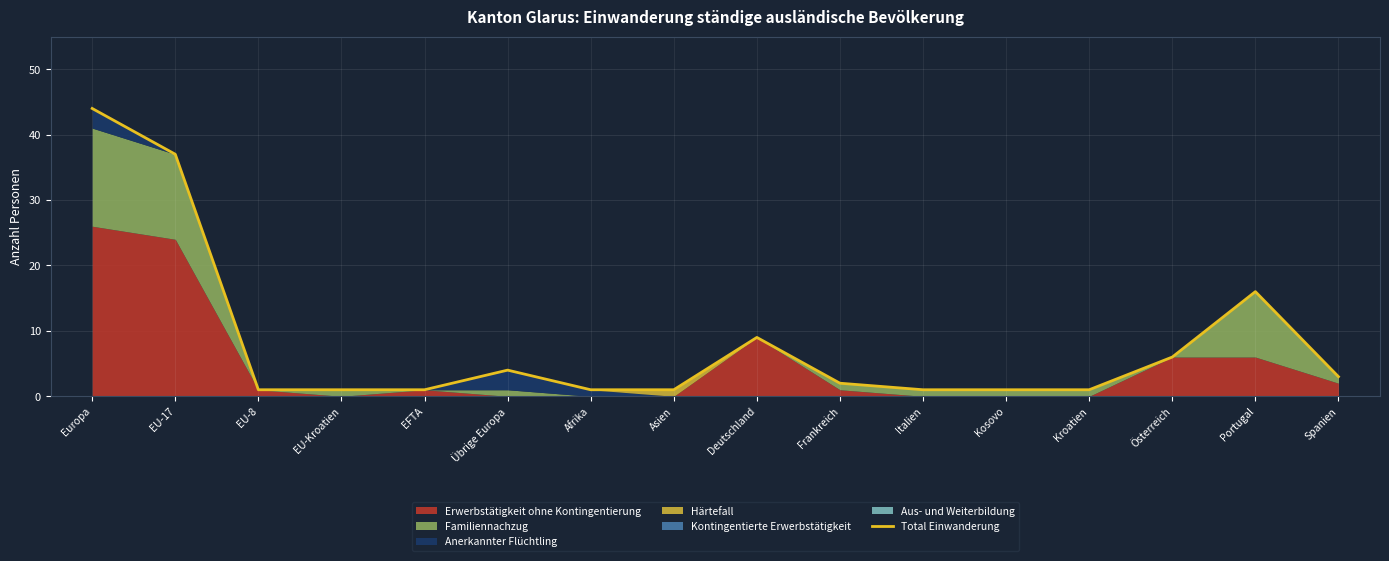

At which category does the chart reach its peak across all series?

Europa